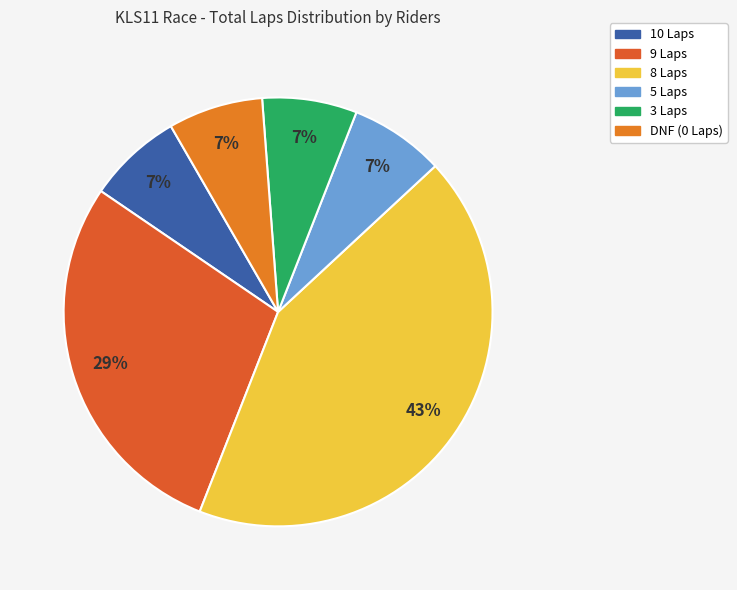

How many segments does this pie chart have?

6